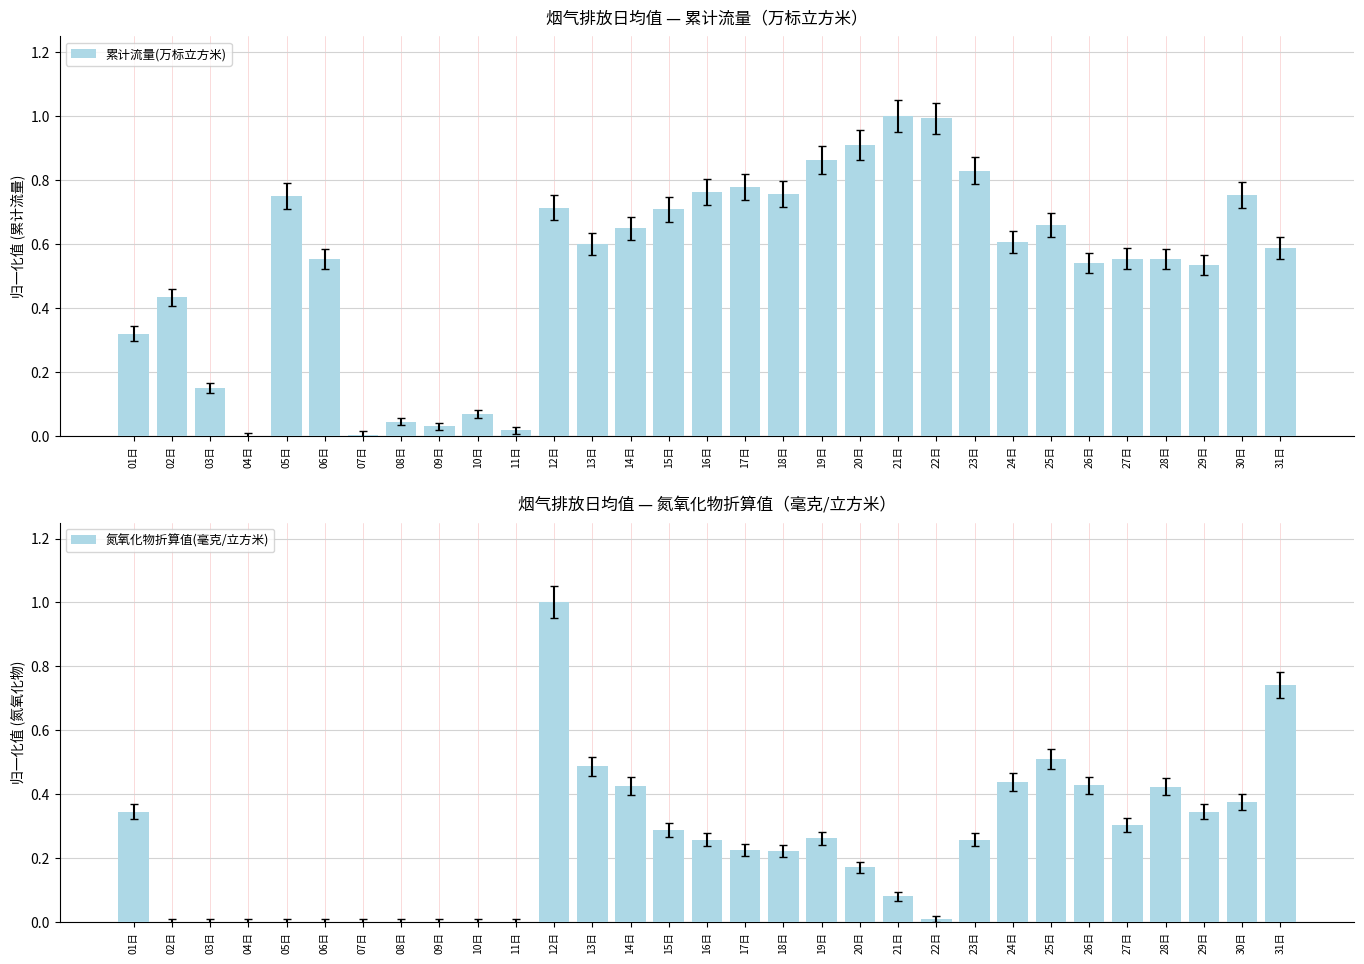

What is the sum of the 氮氧化物折算值(毫克/立方米) values at 04日 and 01日?

0.3